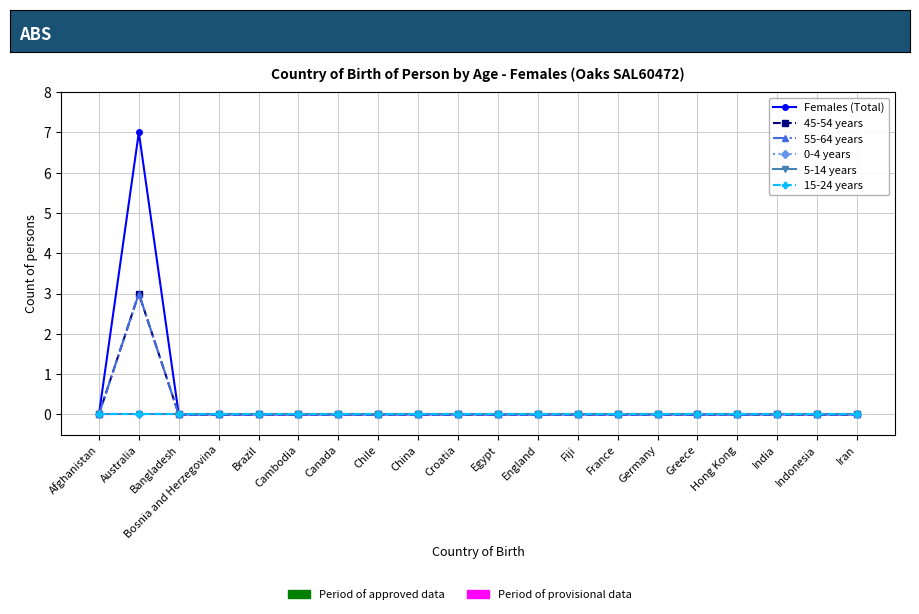

Does the chart display data point markers on the line(s)?

Yes